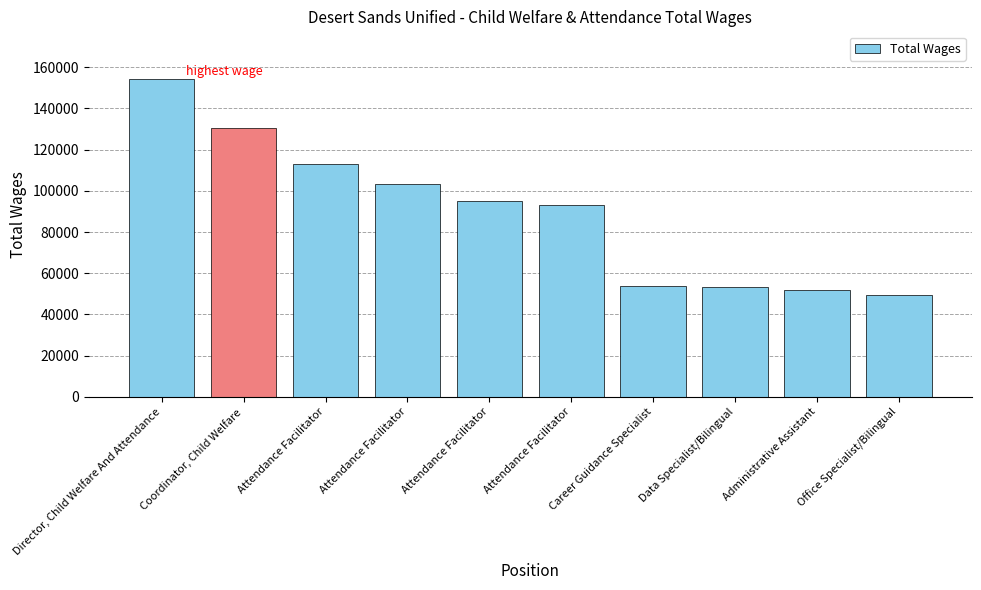

What is the average value?

89889